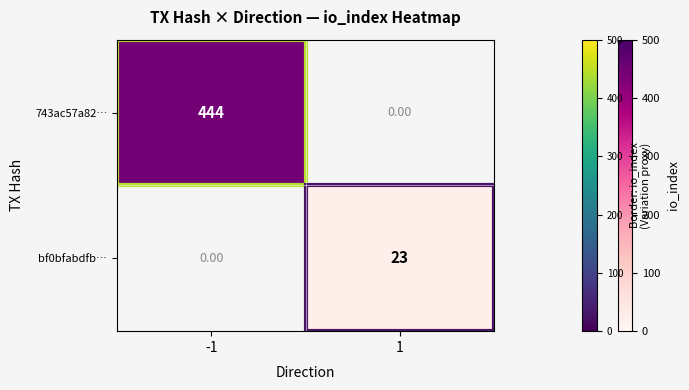

Is the value of 743ac57a82… at -1 greater than the value of bf0bfabdfb… at 1?

Yes